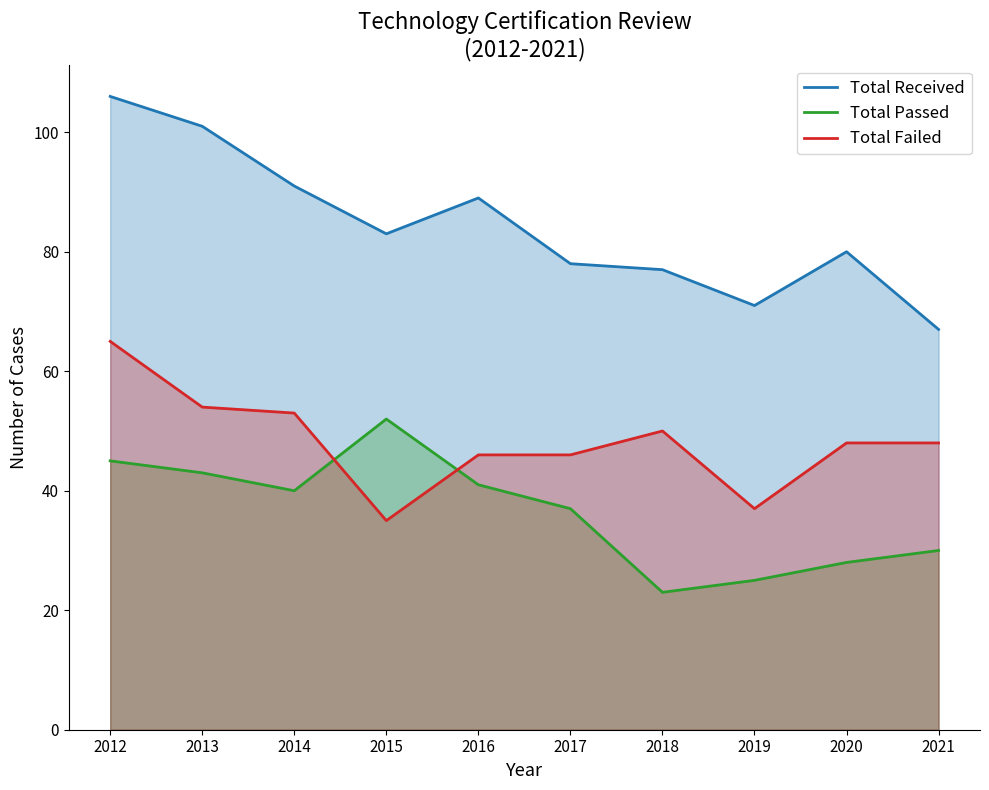

What is the difference between the maximum and second lowest values in the Total Failed series?

28